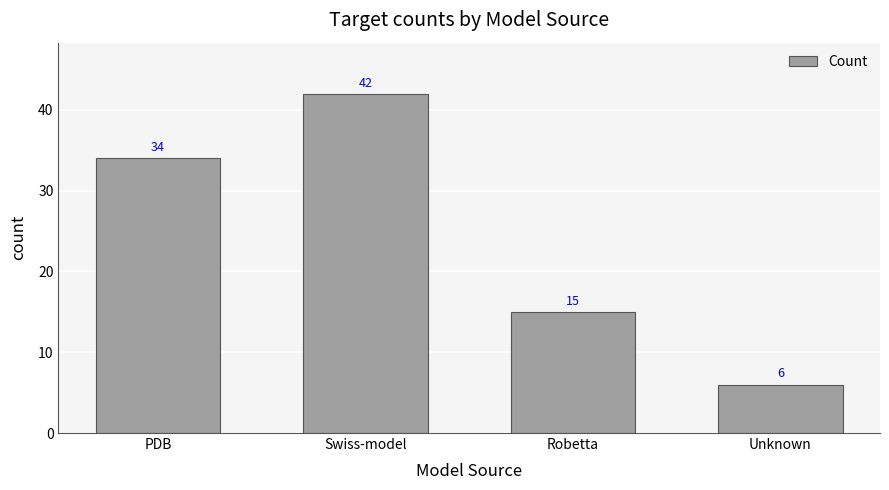

Where is the data nearest to the value 24?

Robetta